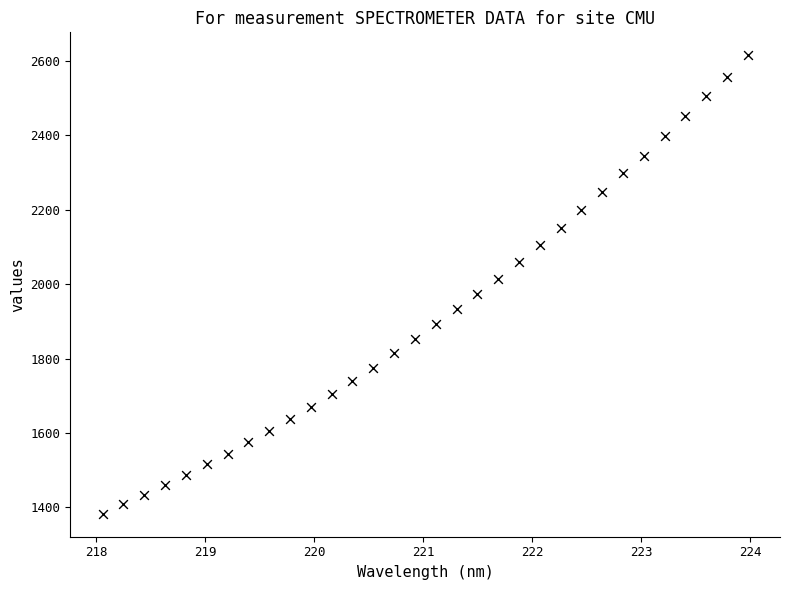

What is the range of X values (max minus min)?

5.9